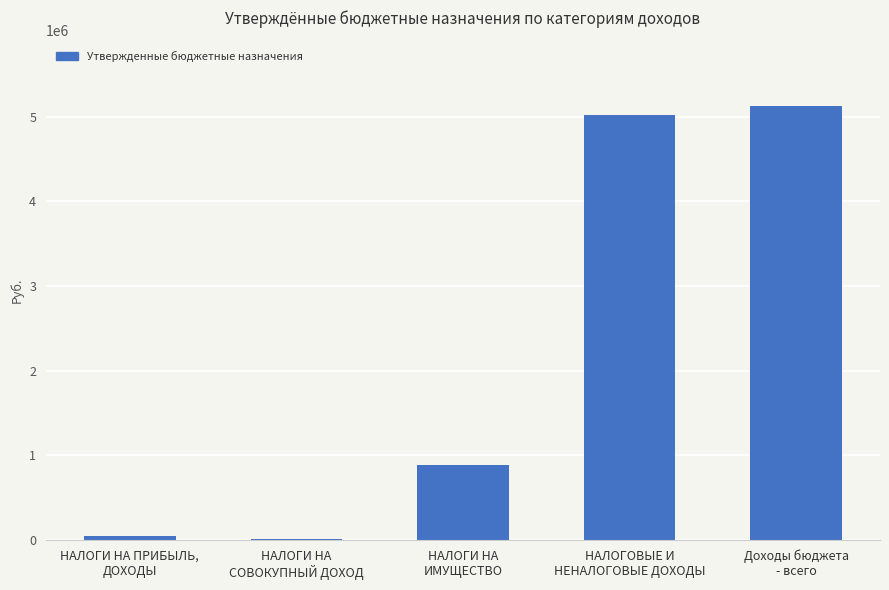

What is the maximum value shown in the chart?

5130955